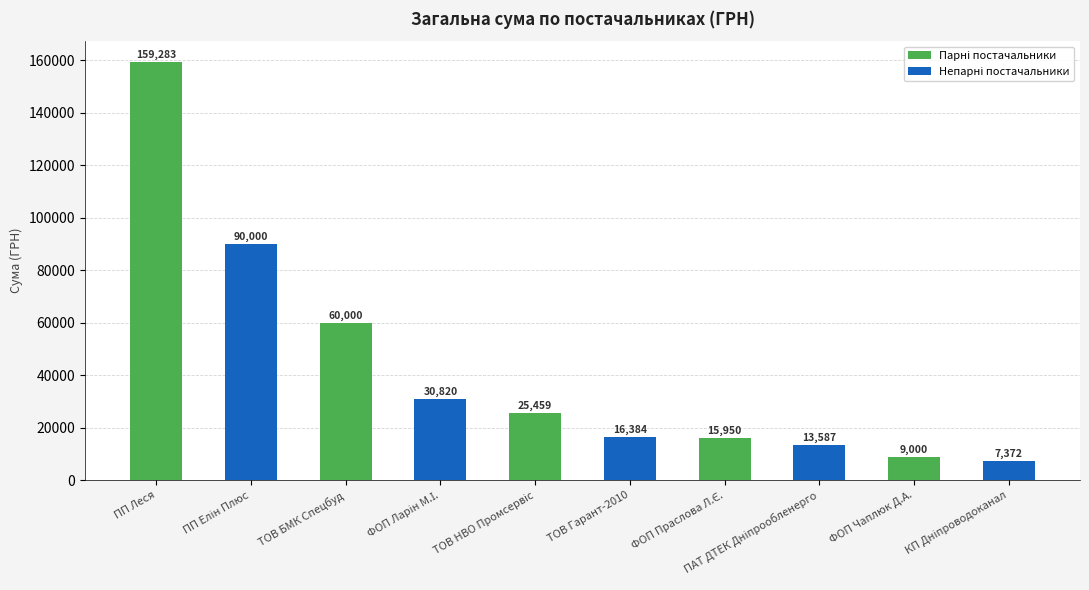

What is the difference between the second highest and second lowest values?

81000.0